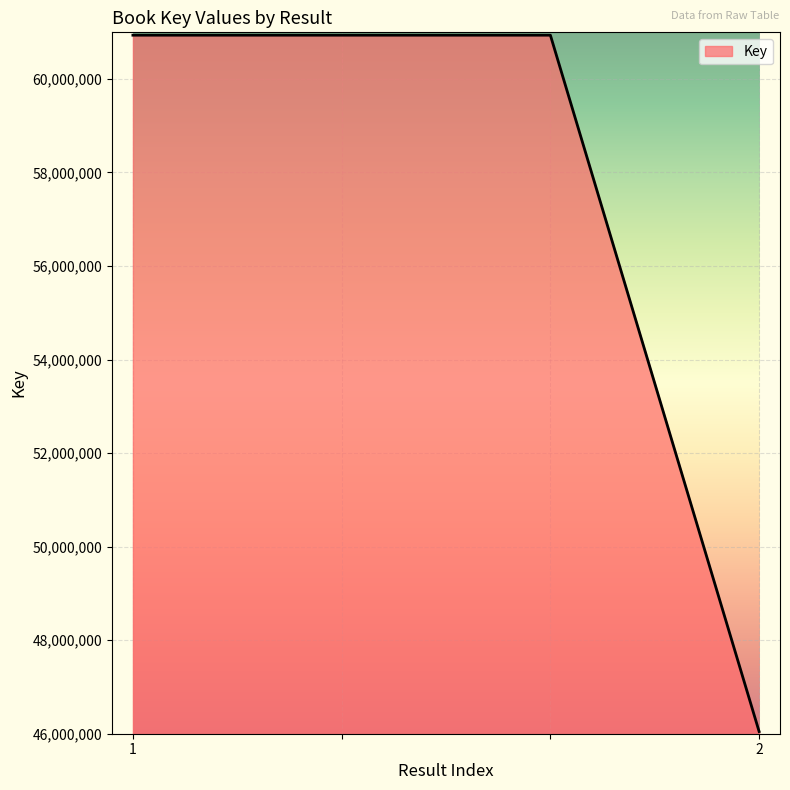

True or false: the data has more than 1 interior local peaks.

False